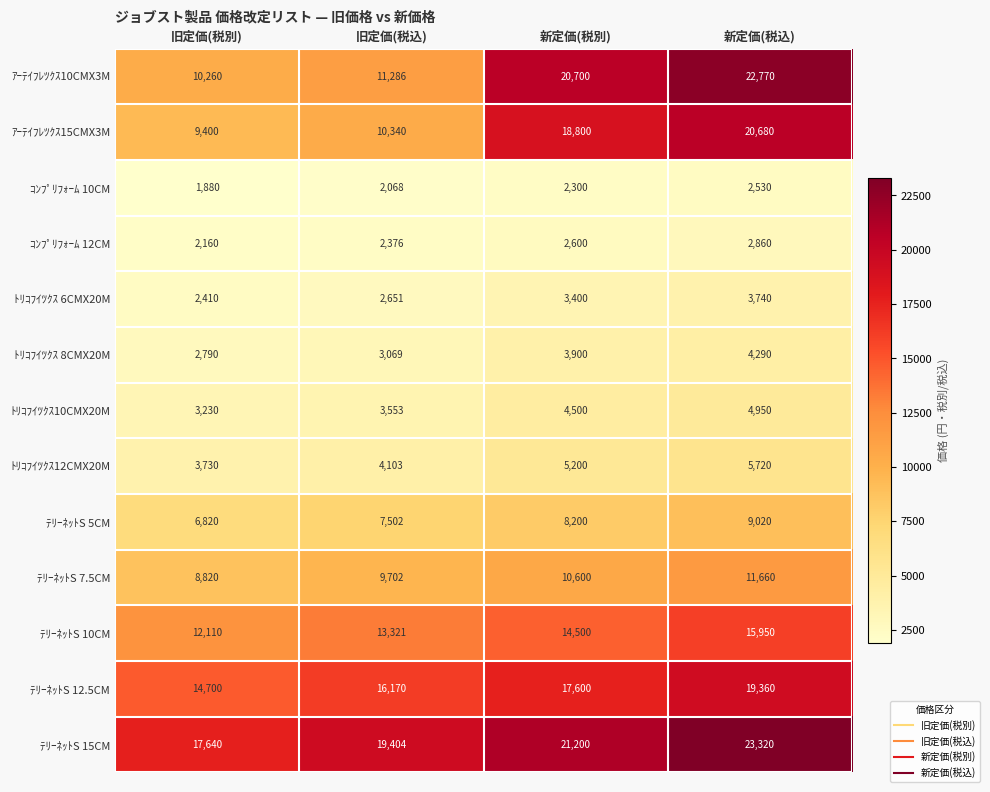

Which series has the largest range (max minus min)?

ｱｰﾃｲﾌﾚﾂｸｽ10CMX3M